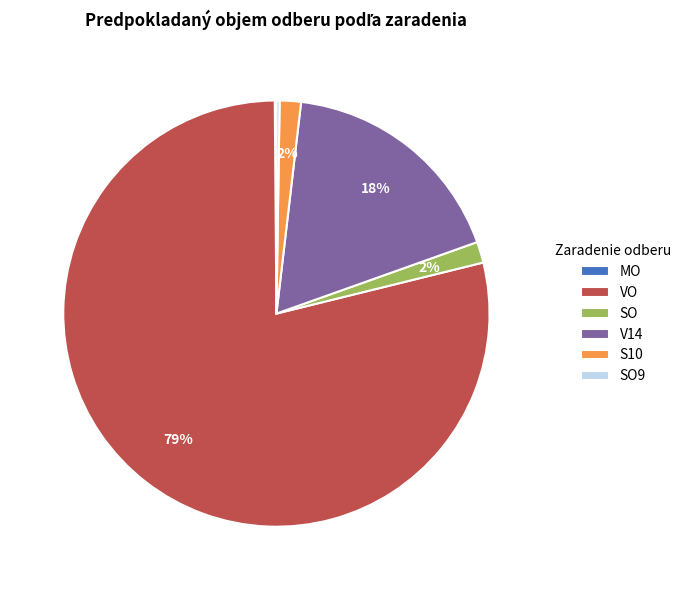

To the nearest percent, what is the average slice percentage?

17%